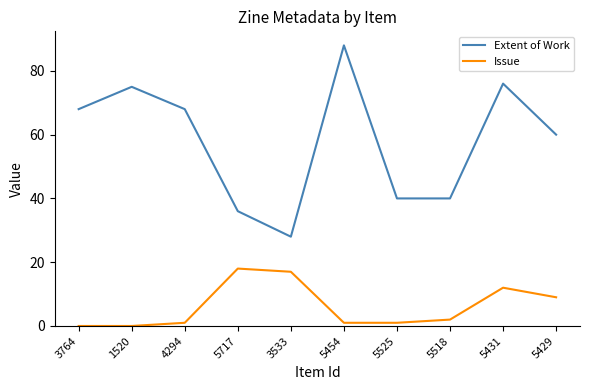

At how many categories does at least one series exceed 54?

6